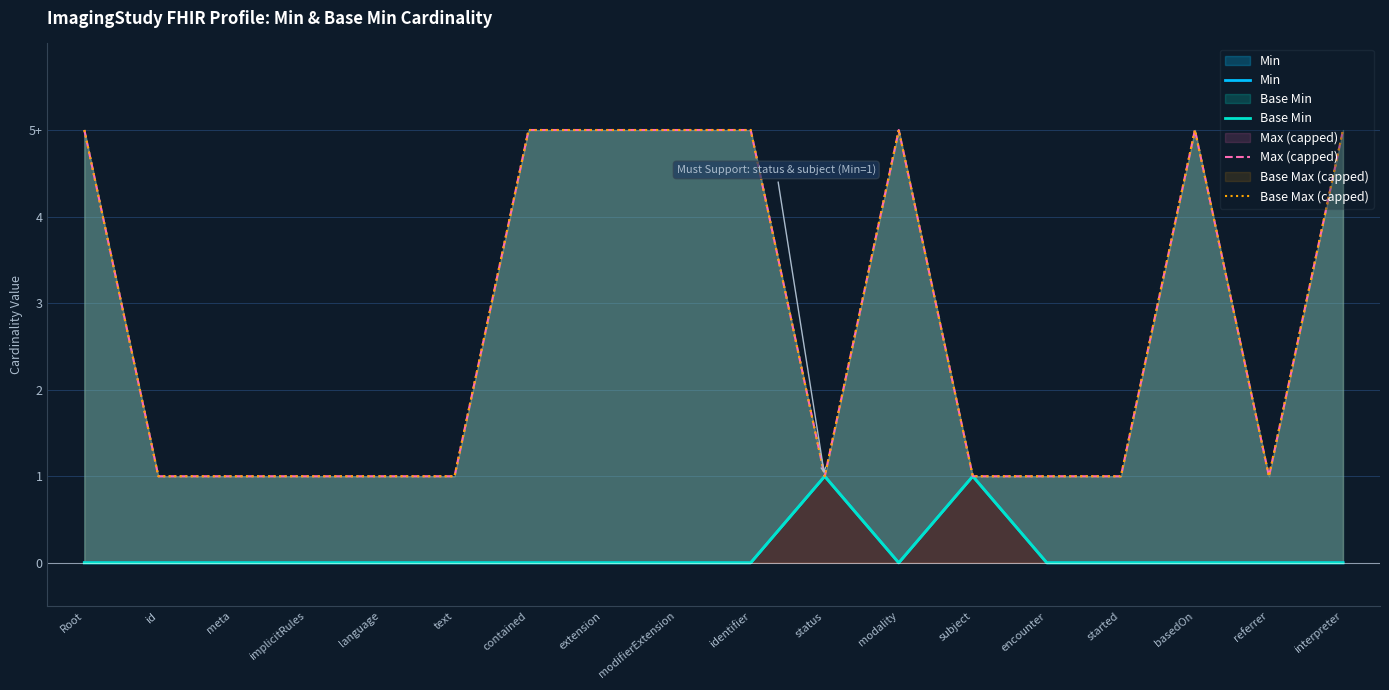

How many series are shown in this chart?

4